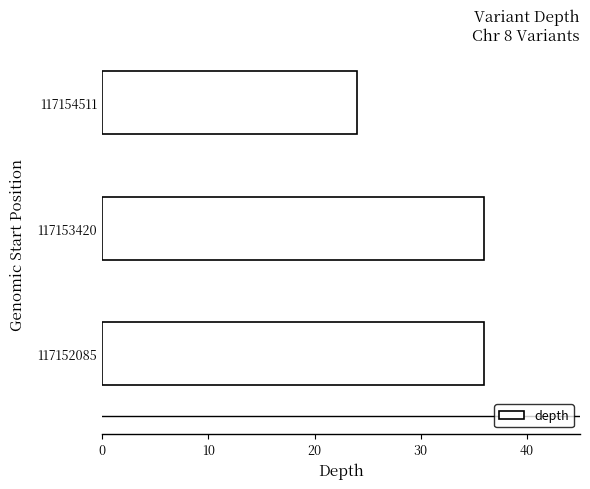

What is the smallest value displayed?

24